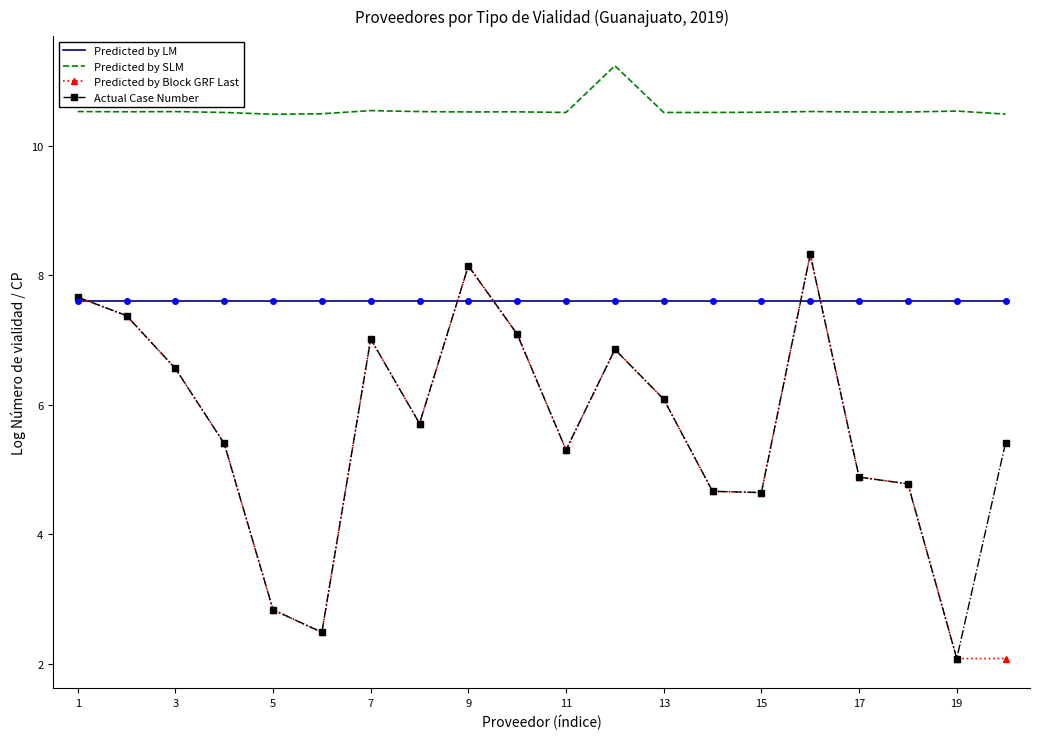

Which series has the largest total across all categories?

Predicted by SLM